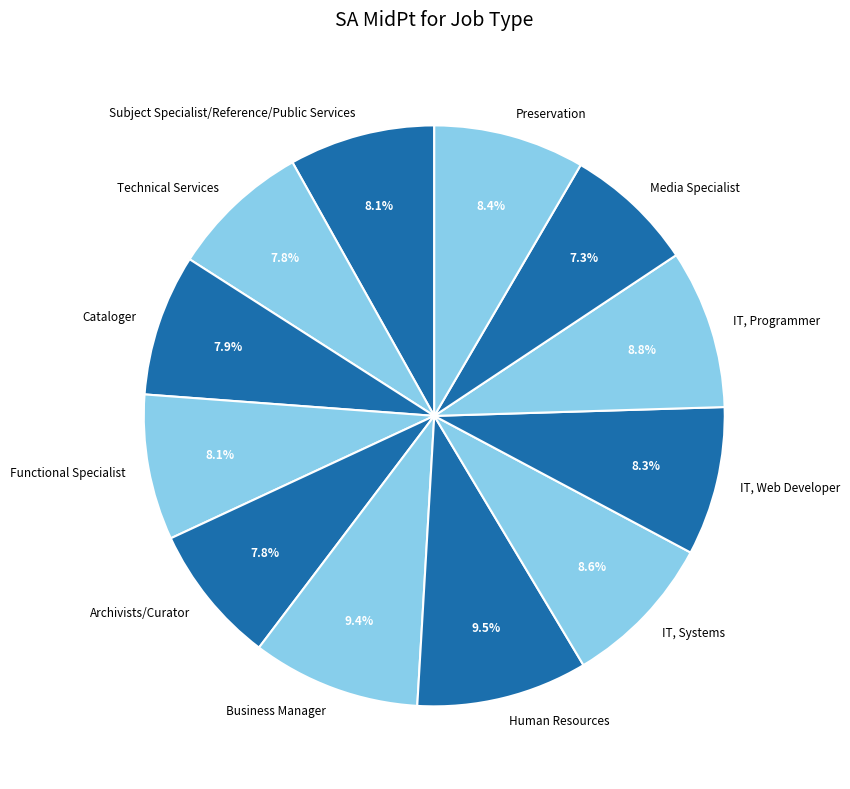

To the nearest percent, what is the combined percentage of Subject Specialist/Reference/Public Services and Archivists/Curator?

16%